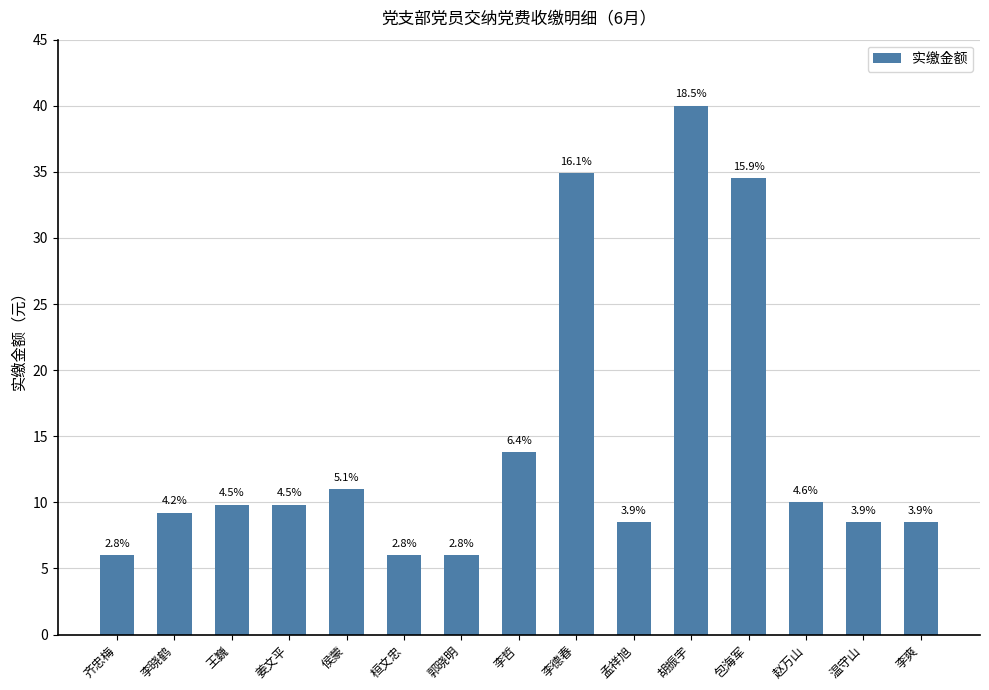

How many bars are there in total?

15